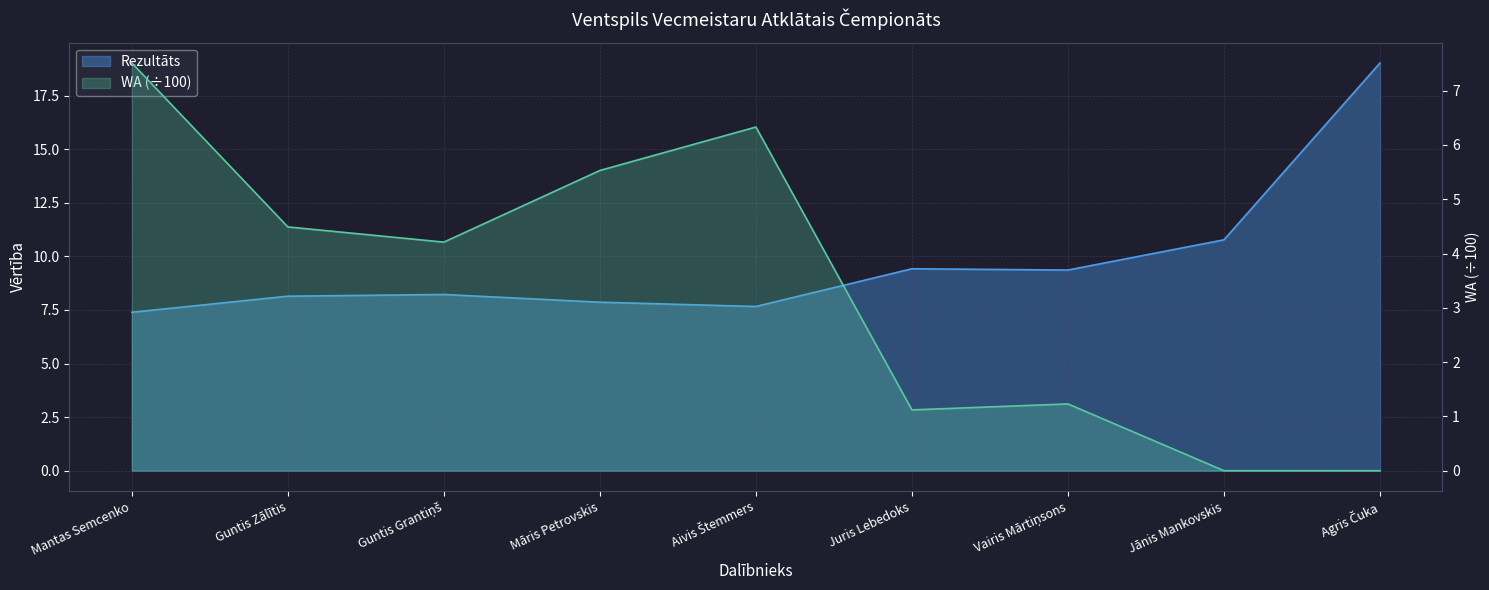

How many values in the WA series are below 4?

4